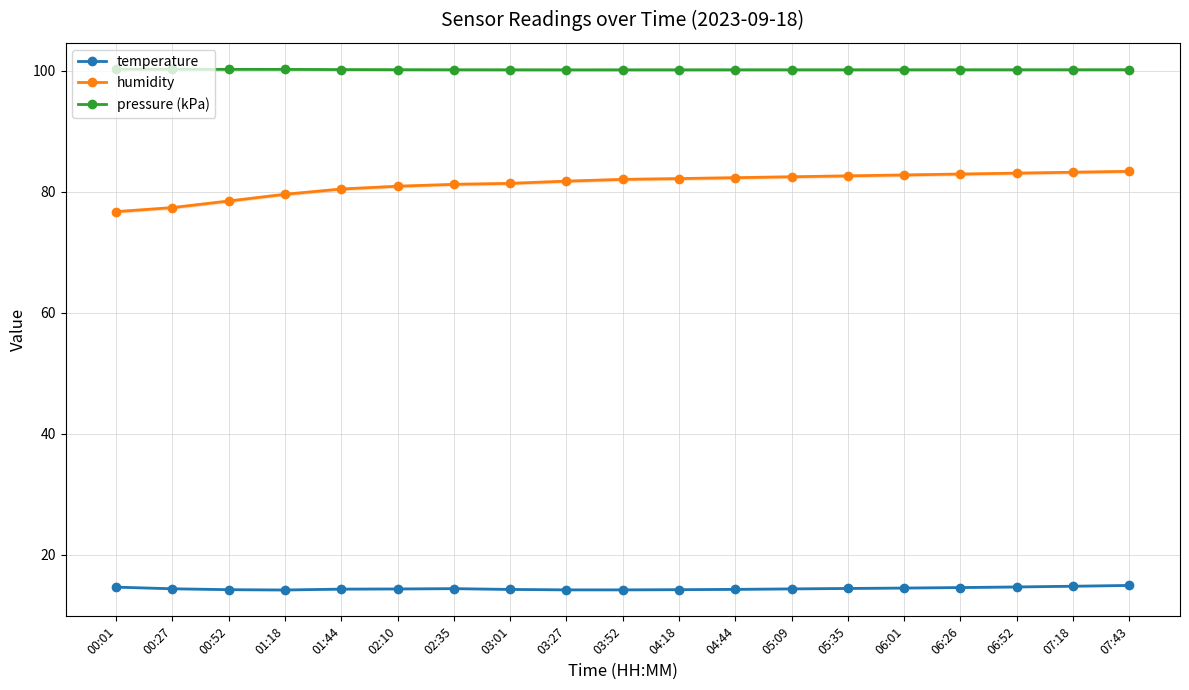

What is the label of the 9th point from the right?

04:18